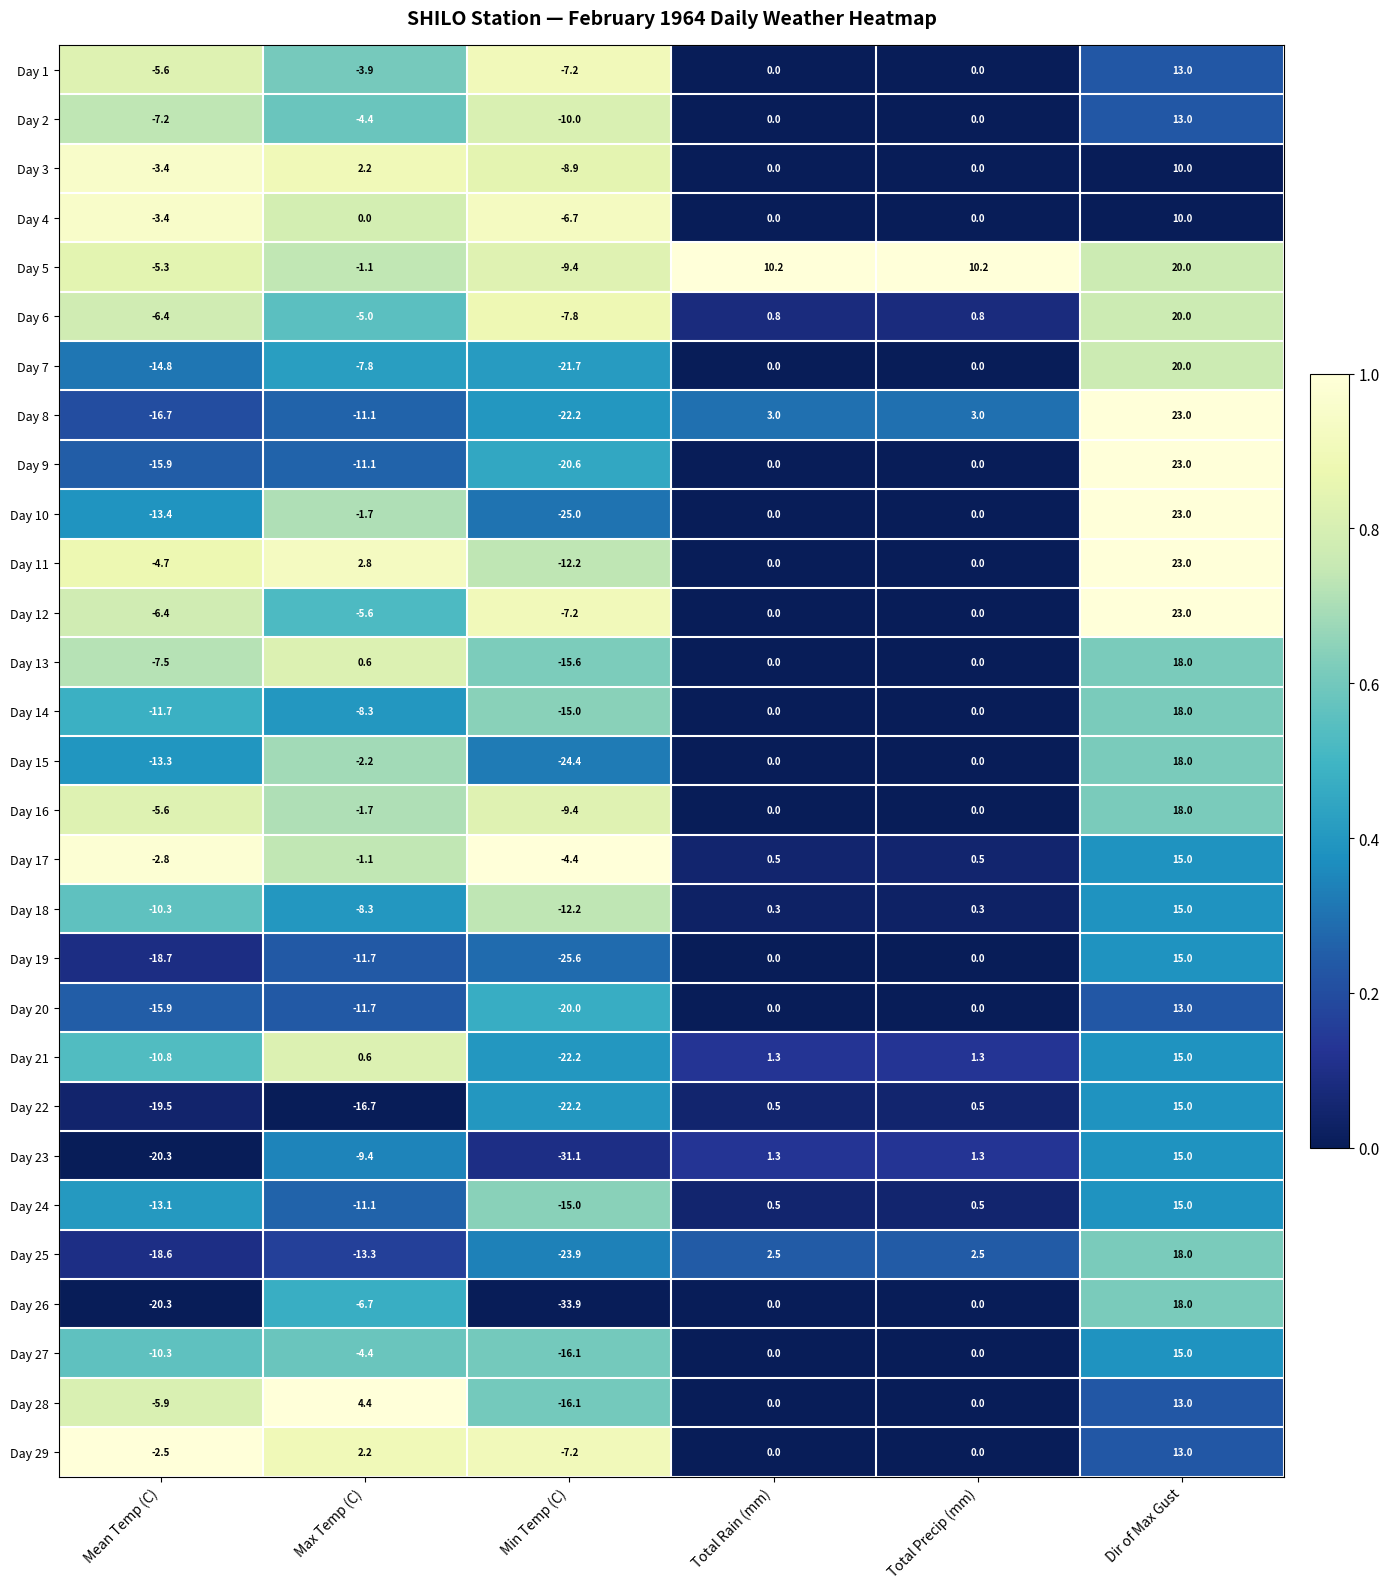

What is the greatest value displayed?

23.0